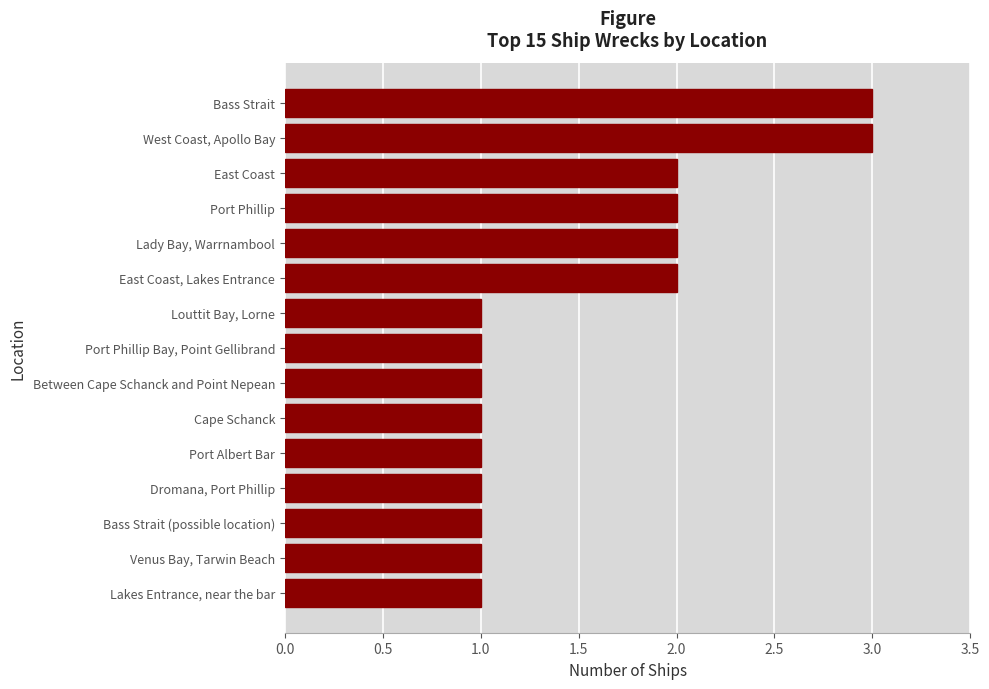

Does the chart contain stacked bars?

No